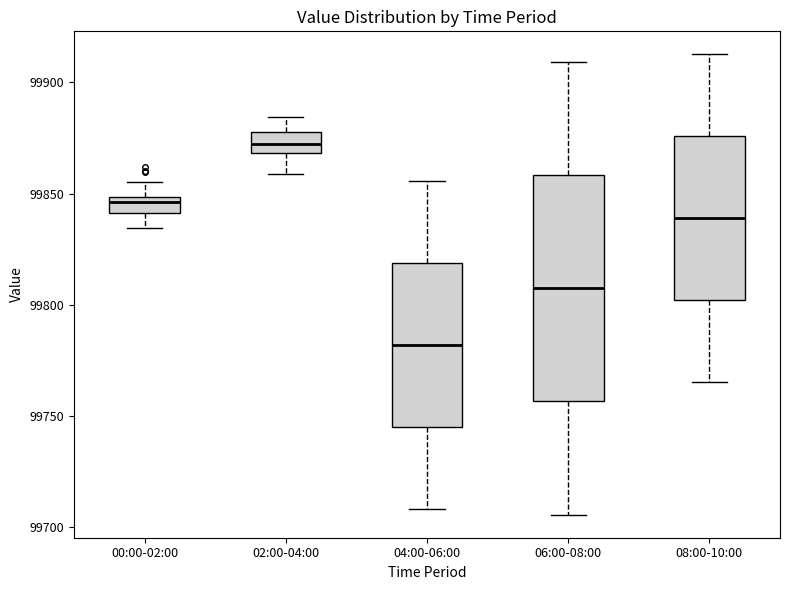

Which box's median line is the lowest?

04:00-06:00